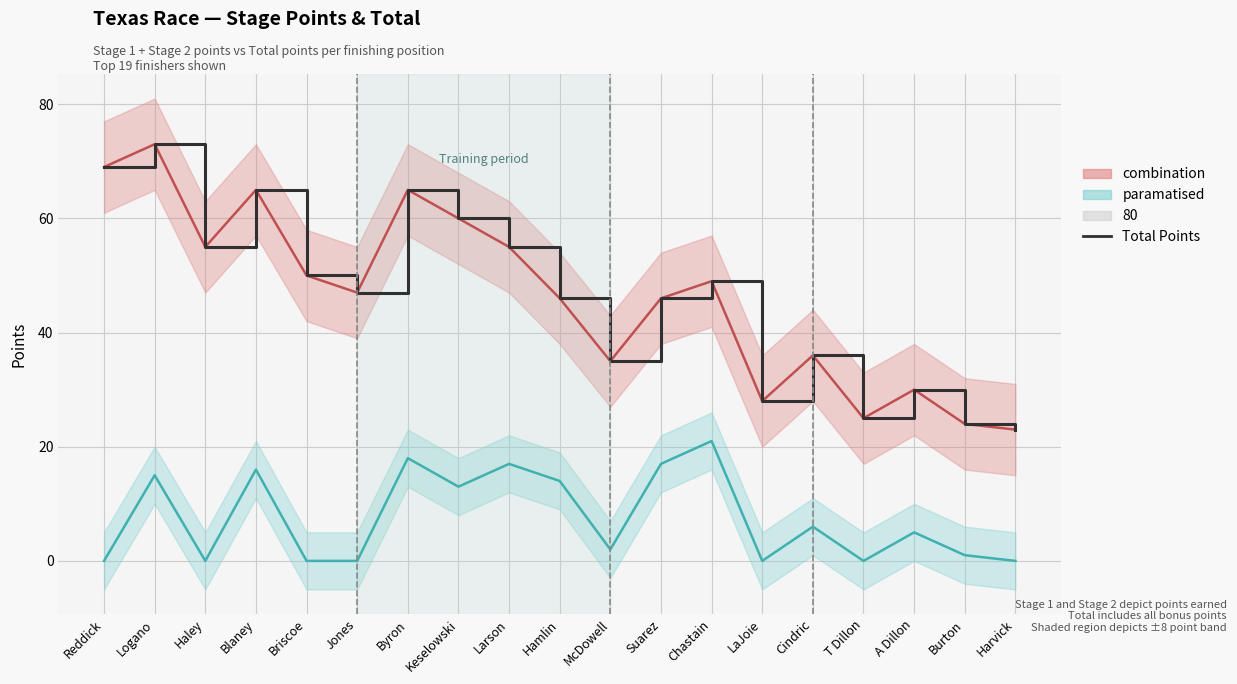

Reading left to right, what are all the values shown in this chart?

combination: Reddick=69	Logano=73	Haley=55	Blaney=65	Briscoe=50	Jones=47	Byron=65	Keselowski=60	Larson=55	Hamlin=46	McDowell=35	Suarez=46	Chastain=49	LaJoie=28	Cindric=36	T Dillon=25	A Dillon=30	Burton=24	Harvick=23
paramatised: Reddick=0	Logano=15	Haley=0	Blaney=16	Briscoe=0	Jones=0	Byron=18	Keselowski=13	Larson=17	Hamlin=14	McDowell=2	Suarez=17	Chastain=21	LaJoie=0	Cindric=6	T Dillon=0	A Dillon=5	Burton=1	Harvick=0
Total Points: Reddick=69	Logano=73	Haley=55	Blaney=65	Briscoe=50	Jones=47	Byron=65	Keselowski=60	Larson=55	Hamlin=46	McDowell=35	Suarez=46	Chastain=49	LaJoie=28	Cindric=36	T Dillon=25	A Dillon=30	Burton=24	Harvick=23